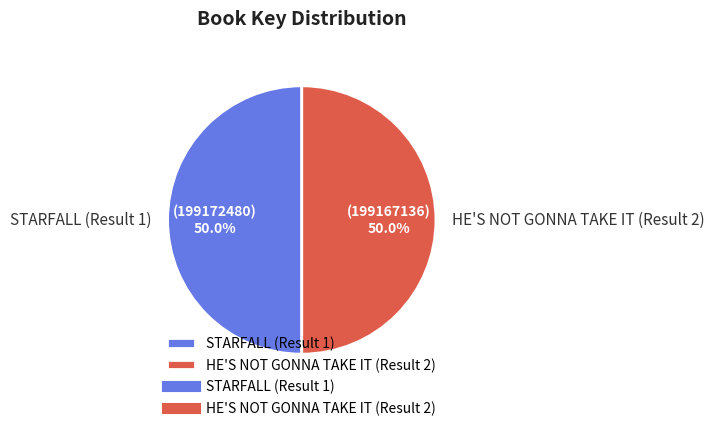

To the nearest percent, what portion does STARFALL (Result 1) represent?

50%